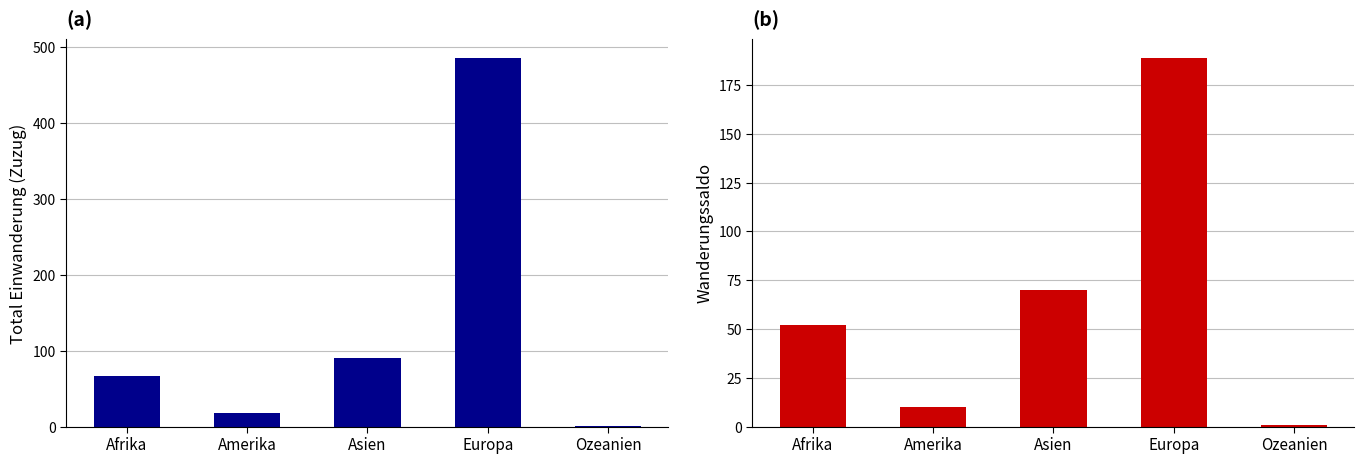

What is the value of the Total Einwanderung bar at the 3rd from the left?

91